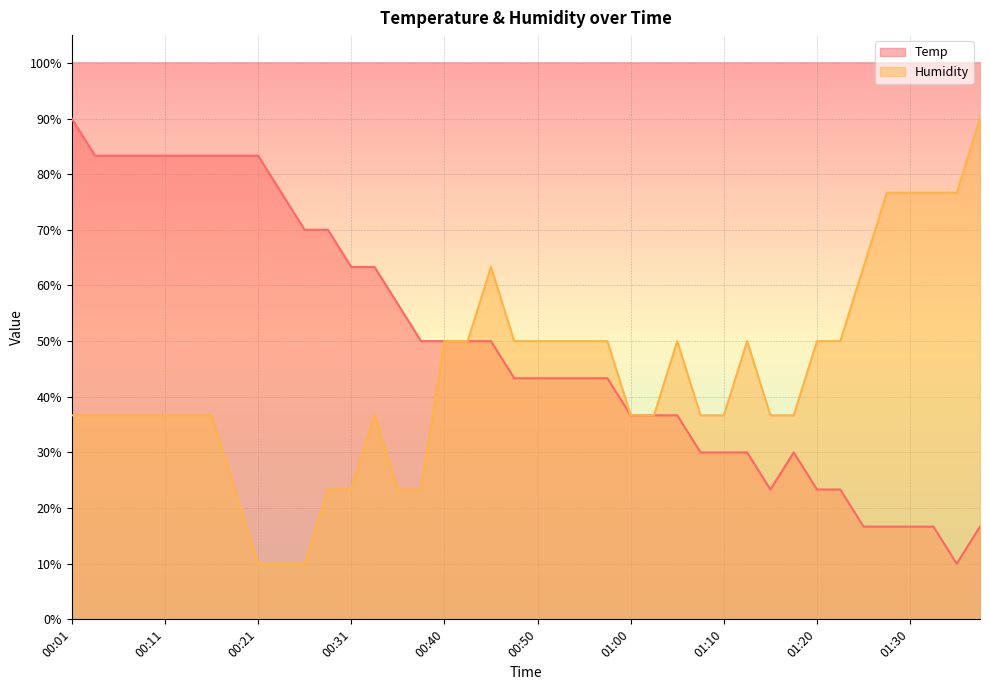

Reading right to left, transcribe all the data shown in this chart.

Temp: 16.7	10.0	16.7	16.7	16.7	16.7	23.3	23.3	30.0	23.3	30.0	30.0	30.0	36.7	36.7	36.7	43.3	43.3	43.3	43.3	43.3	50.0	50.0	50.0	50.0	56.7	63.3	63.3	70.0	70.0	76.7	83.3	83.3	83.3	83.3	83.3	83.3	83.3	83.3	90.0
Humidity: 90.0	76.7	76.7	76.7	76.7	63.3	50.0	50.0	36.7	36.7	50.0	36.7	36.7	50.0	36.7	36.7	50.0	50.0	50.0	50.0	50.0	63.3	50.0	50.0	23.3	23.3	36.7	23.3	23.3	10.0	10.0	10.0	23.3	36.7	36.7	36.7	36.7	36.7	36.7	36.7